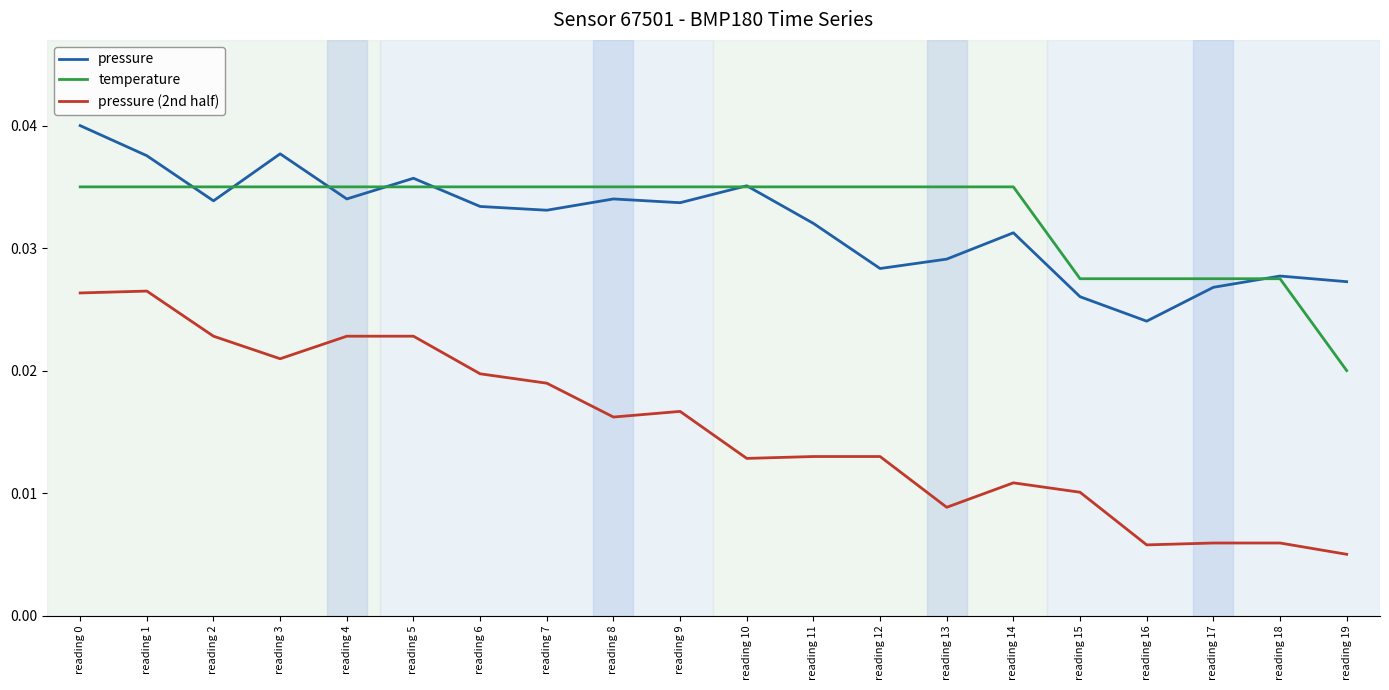

Which series has the widest spread of values?

pressure (2nd half)